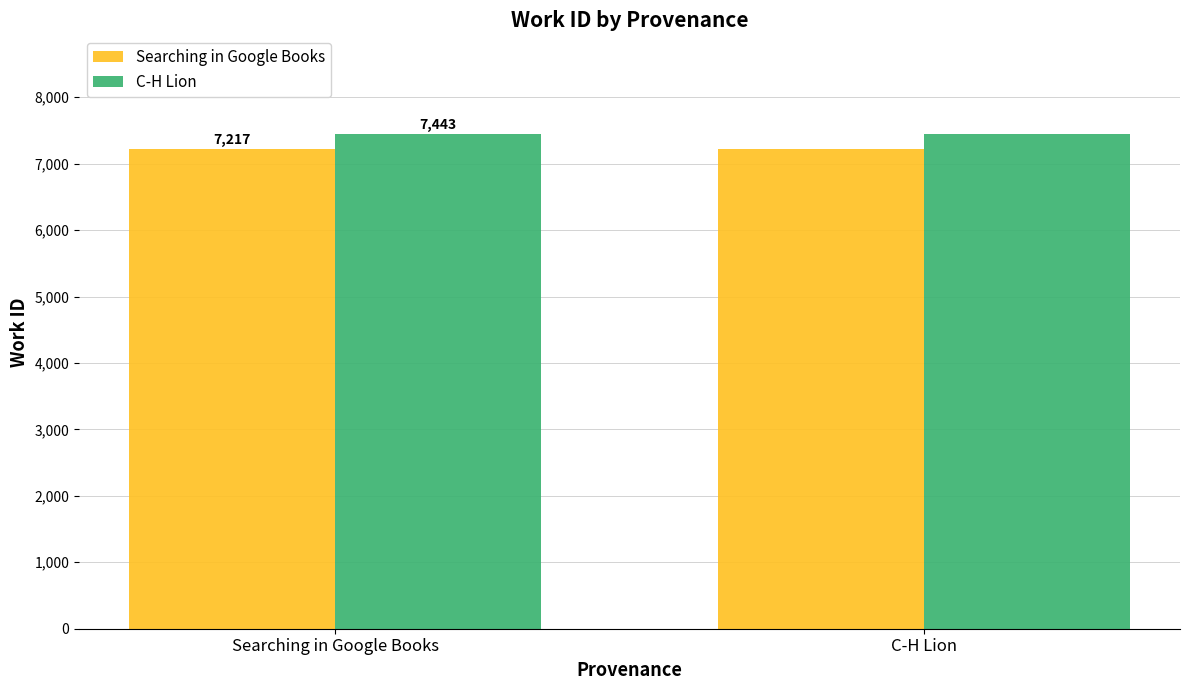

Rank the series at C-H Lion from lowest to highest value.

Searching in Google Books, C-H Lion